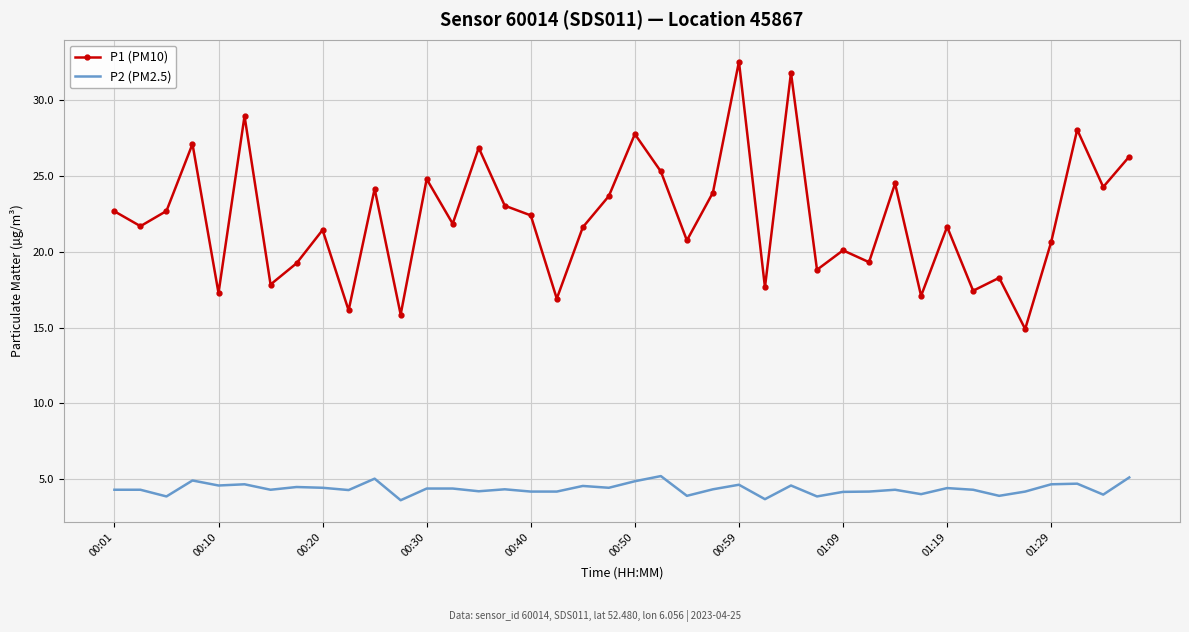

Which series has the largest total across all categories?

P1 (PM10)